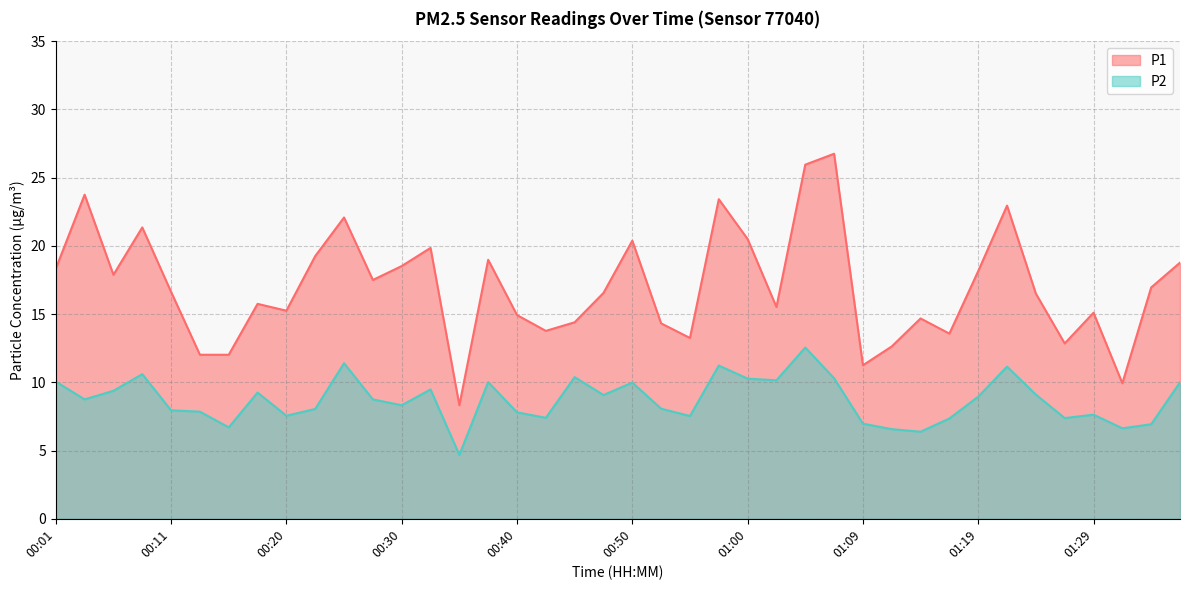

Is it true that P1 equals 20.5 at 01:00?

True